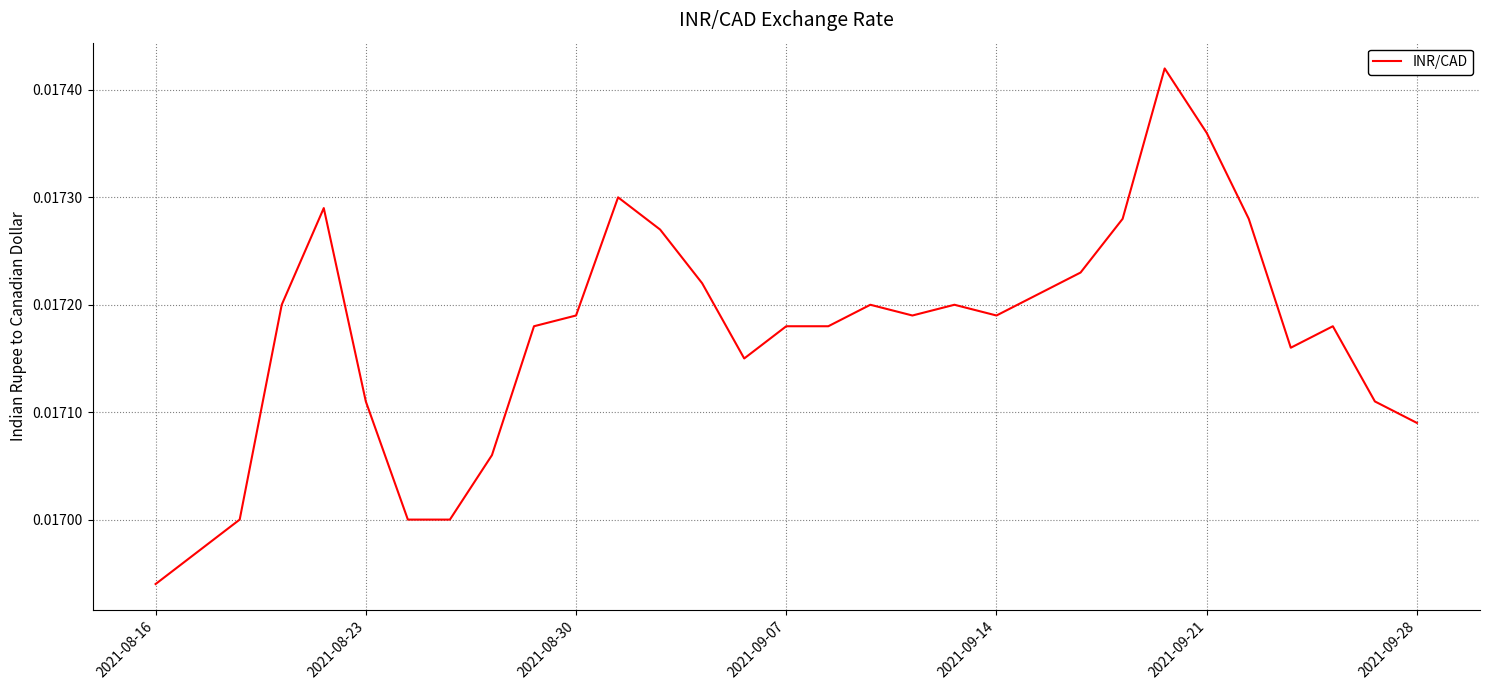

How many categories are shown in the chart?

31